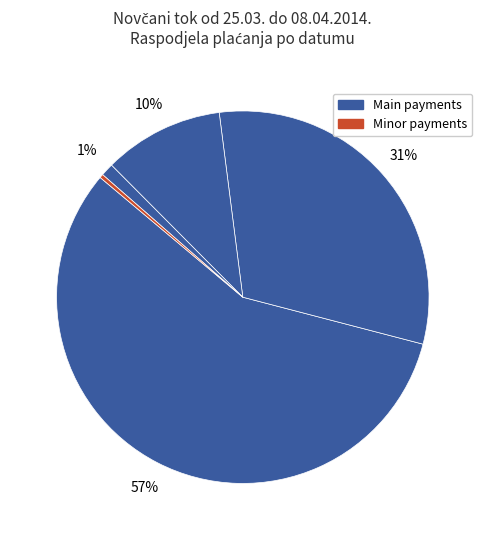

How many slices are in this pie chart?

5